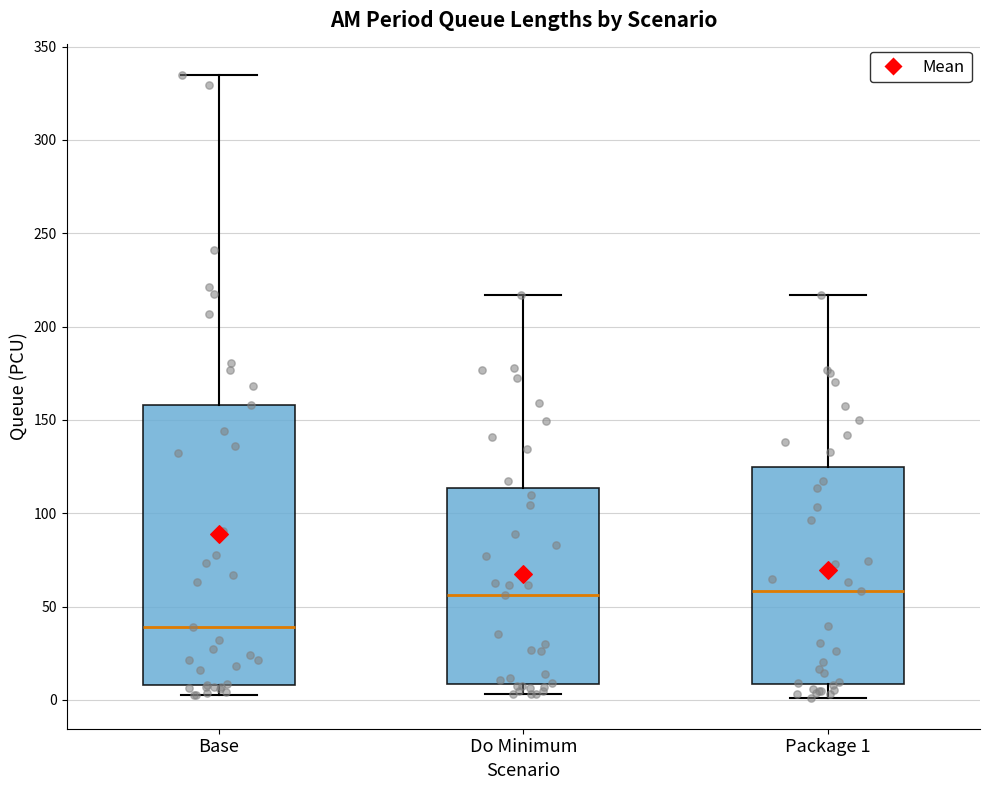

Reading left to right, read every box against the y-axis: the position of its median line, the range the box covers, and the ends of its whiskers. The values are not printed on the chart, so give them approximately, as read against the axis.

Base: median 40, box 10 to 160, whiskers 0 to 335
Do Minimum: median 55, box 10 to 115, whiskers 5 to 215
Package 1: median 60, box 10 to 125, whiskers 0 to 215